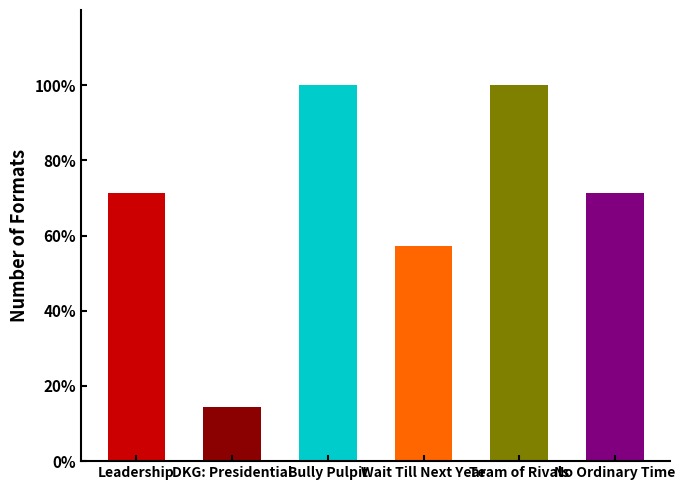

Approximately how many times larger is the value at Team of Rivals compared to Leadership?

1.4